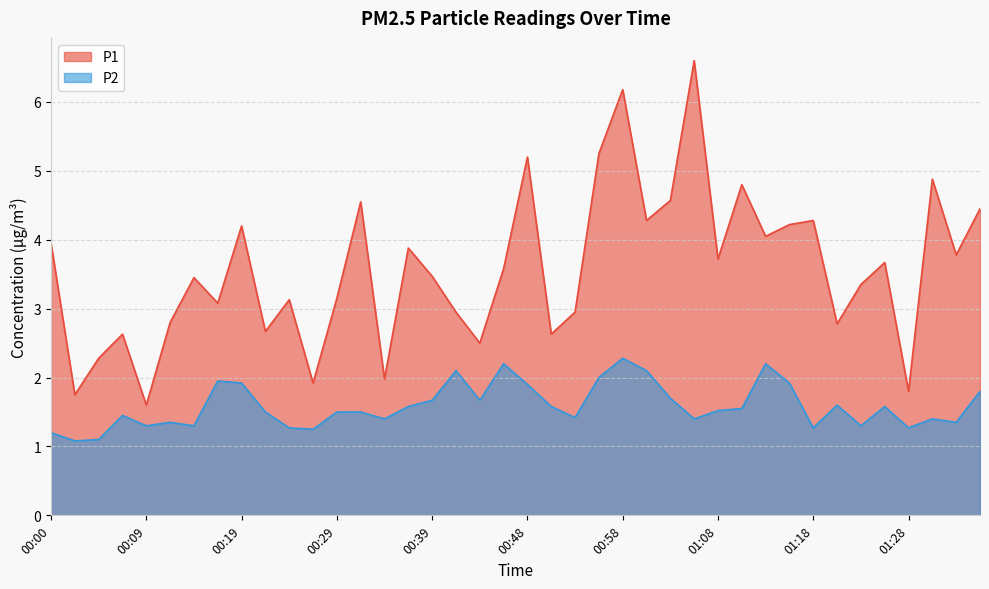

Reading left to right, list all the values displayed in this chart.

P1: 4.0	1.8	2.3	2.6	1.6	2.8	3.5	3.1	4.2	2.7	3.1	1.9	3.1	4.5	2.0	3.9	3.5	3.0	2.5	3.6	5.2	2.6	3.0	5.2	6.2	4.3	4.6	6.6	3.7	4.8	4.0	4.2	4.3	2.8	3.4	3.7	1.8	4.9	3.8	4.5
P2: 1.2	1.1	1.1	1.4	1.3	1.4	1.3	1.9	1.9	1.5	1.3	1.2	1.5	1.5	1.4	1.6	1.7	2.1	1.7	2.2	1.9	1.6	1.4	2.0	2.3	2.1	1.7	1.4	1.5	1.6	2.2	1.9	1.3	1.6	1.3	1.6	1.3	1.4	1.4	1.8